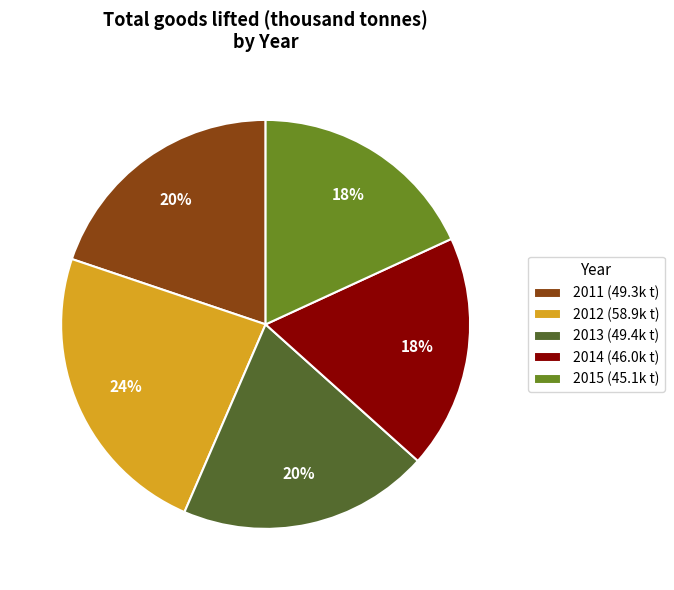

Combined, do 2011 and 2015 account for over 50%?

No